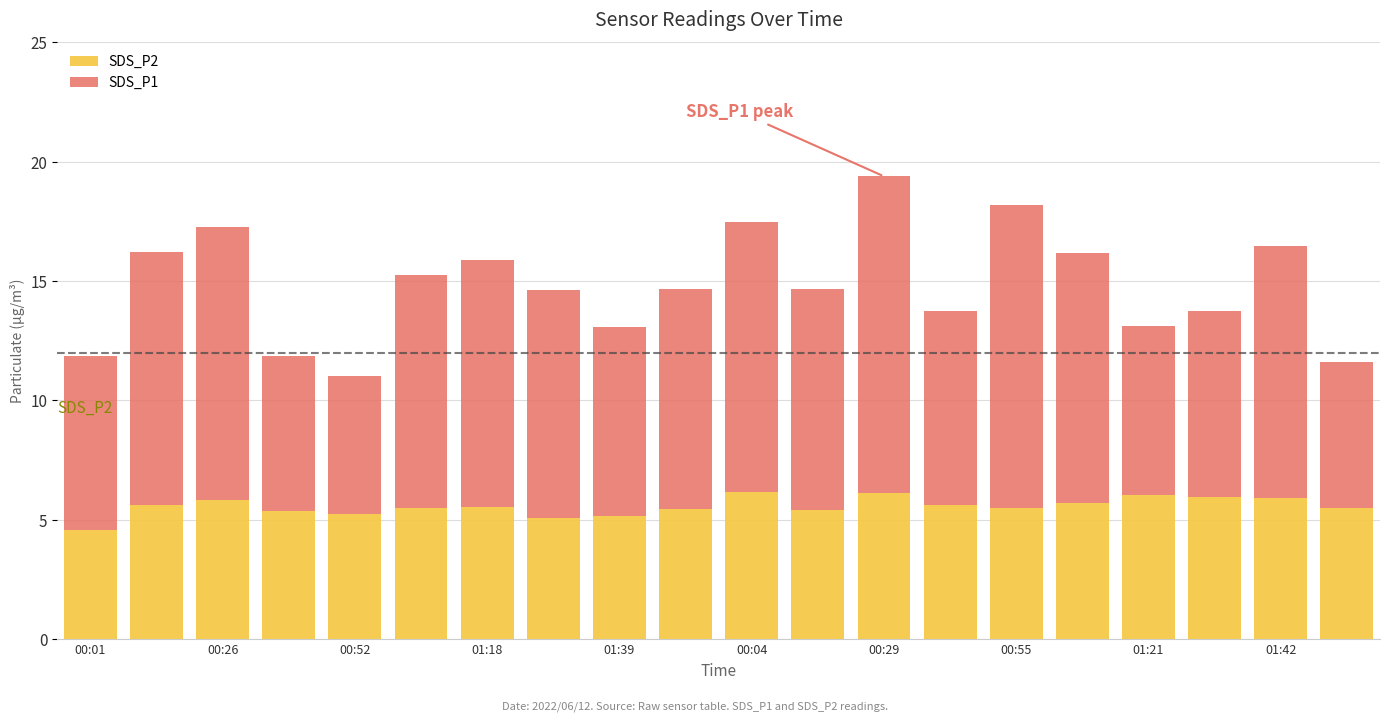

What is the average value of the SDS_P2 series?

5.6